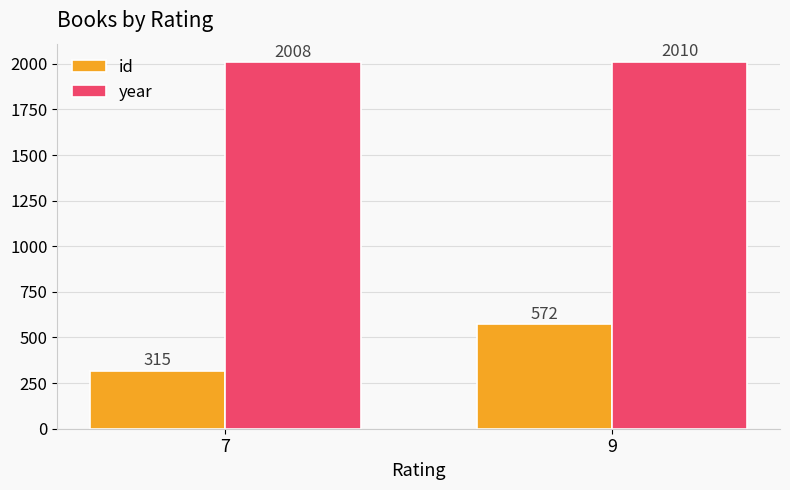

What is the greatest value displayed?

2010